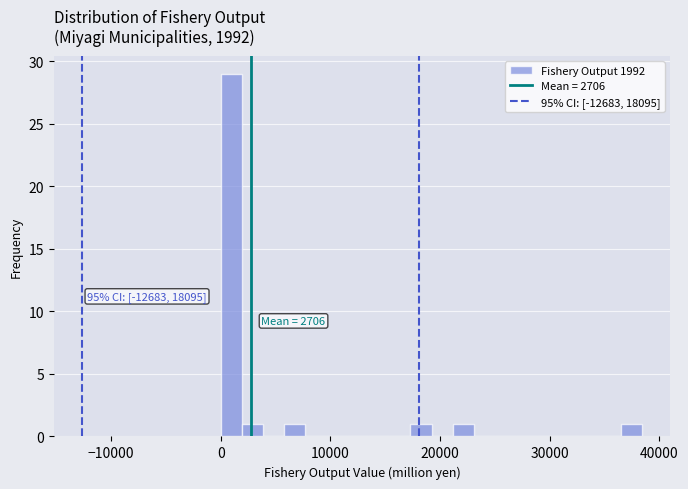

Read against the x-axis, roughly where is the centre of the tallest bar?

1000